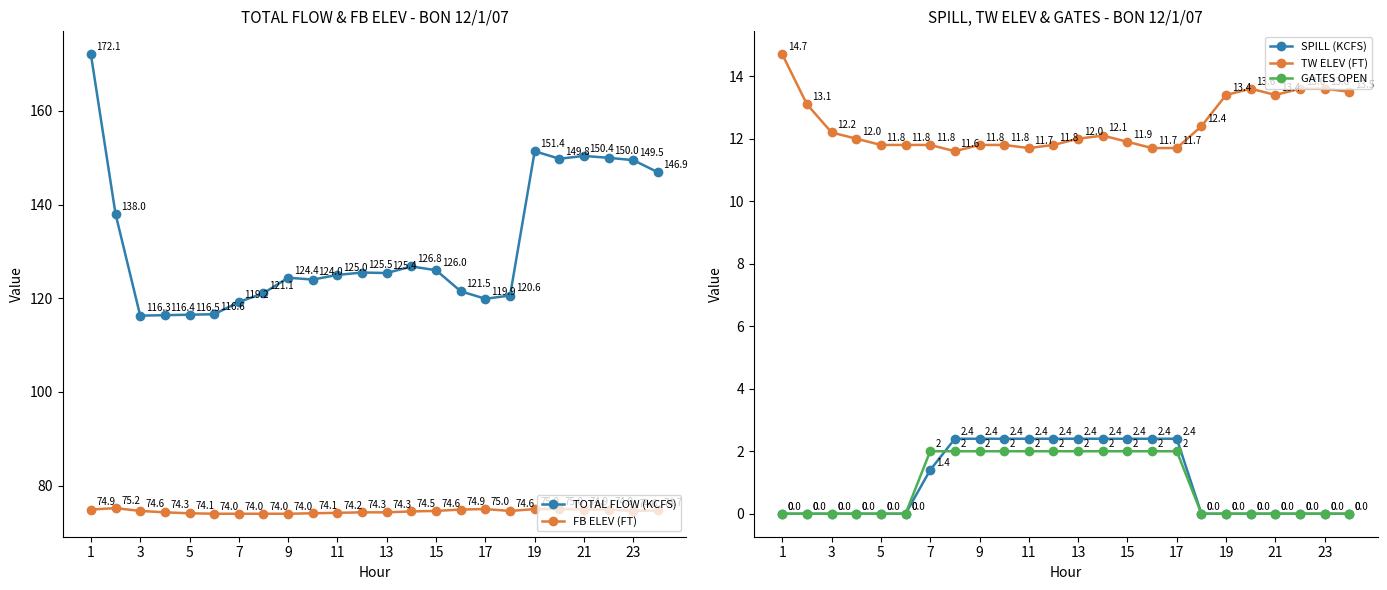

Is it true that SPILL (KCFS) equals 0.0 at 21?

True